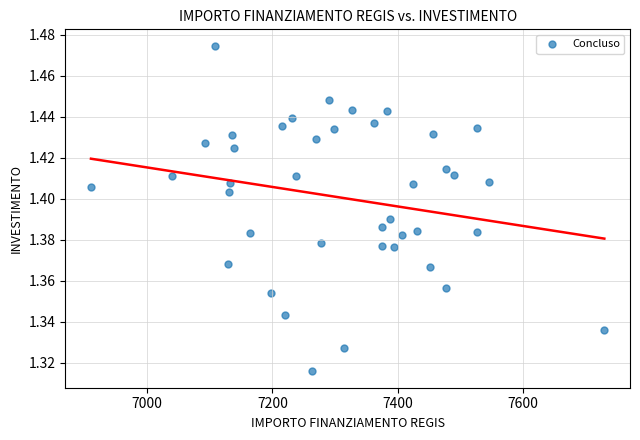

What is the range of X values (max minus min)?

818.5